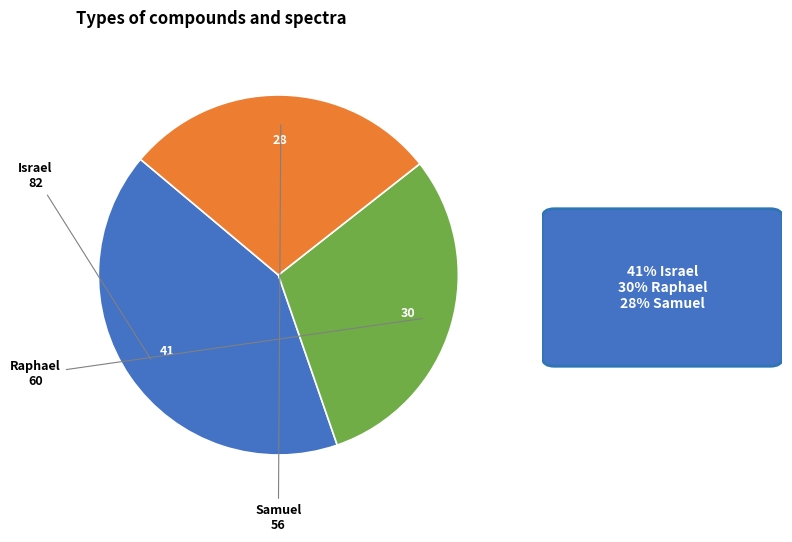

Is there a majority slice in this chart?

No